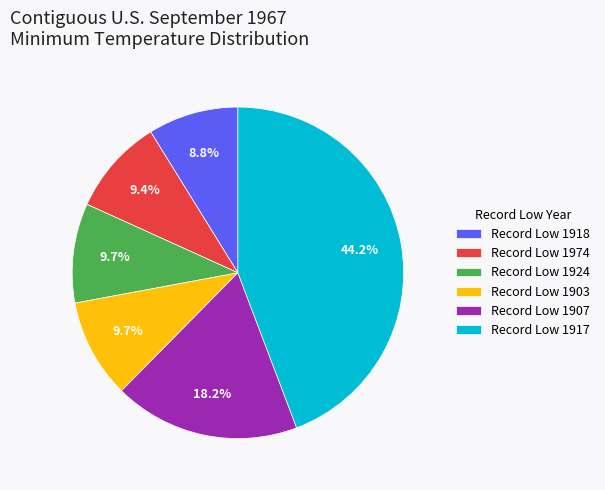

How much of the chart is everything except Record Low 1918?

91.2%